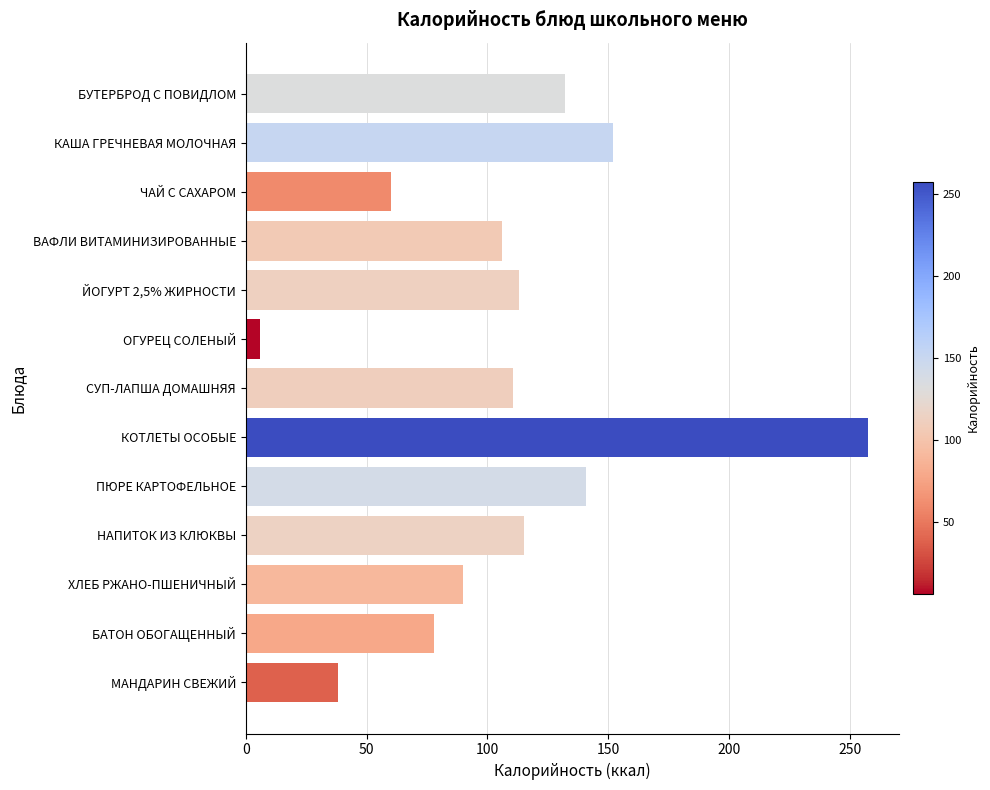

Is it true that the value at ХЛЕБ РЖАНО-ПШЕНИЧНЫЙ is 45.0?

False